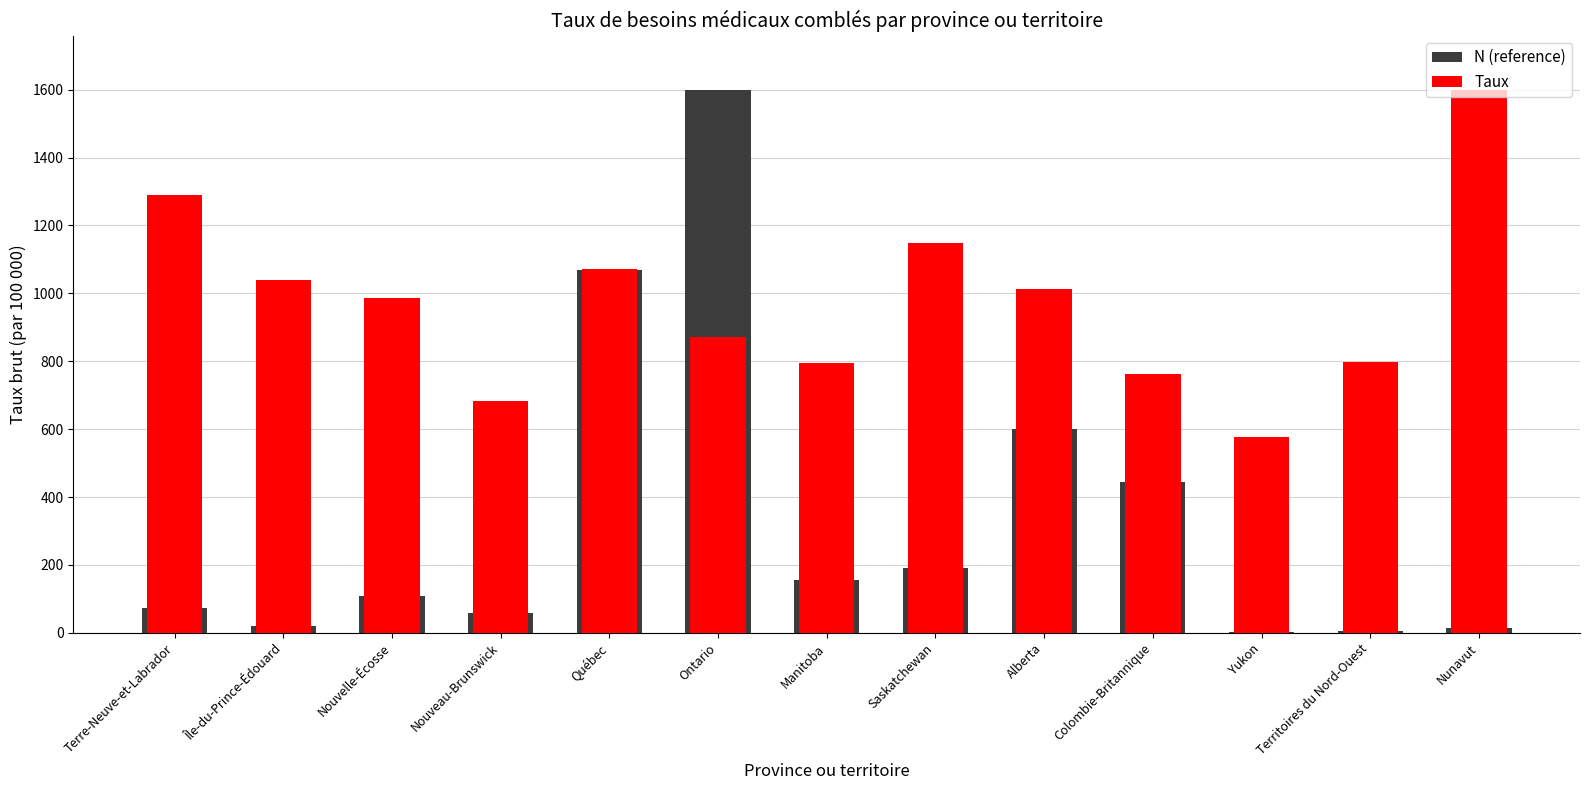

Is it true that Taux equals 1038.4 at Île-du-Prince-Édouard?

True